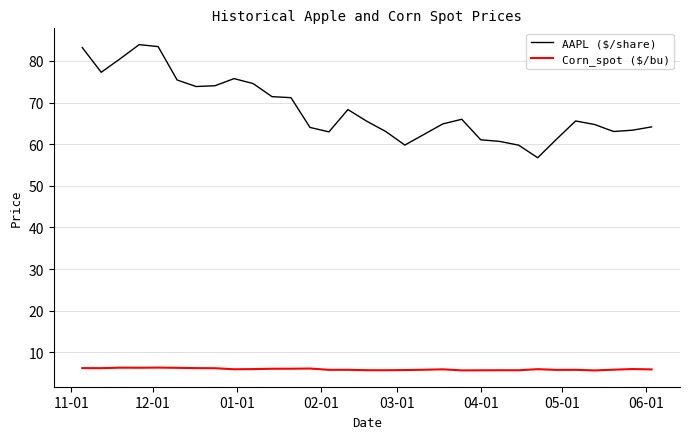

Which series has the largest total across all categories?

AAPL ($/share)